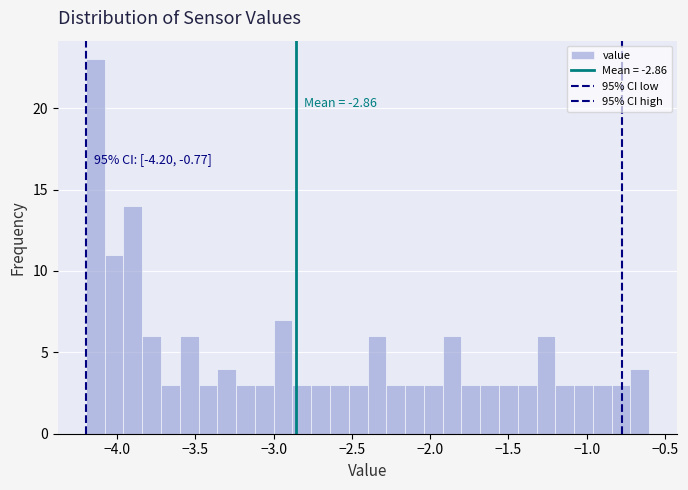

Read against the x-axis, roughly where is the centre of the tallest bar?

-4.15